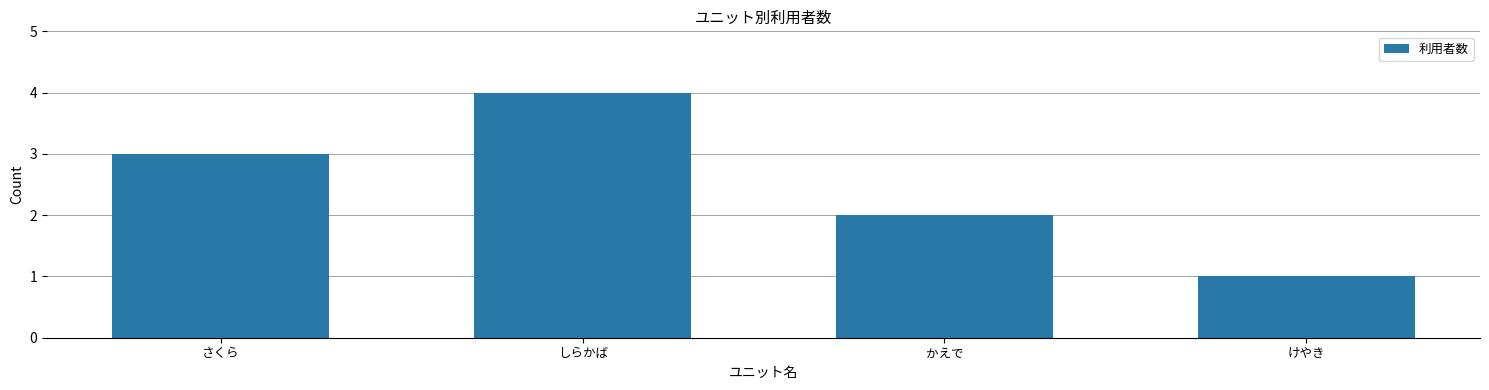

List the labels in order of value, largest first.

しらかば, さくら, かえで, けやき